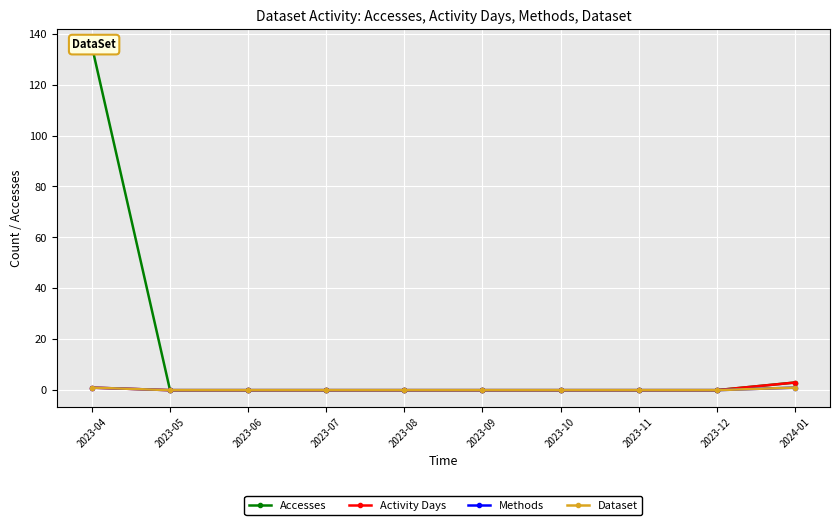

Reading right to left, transcribe all the data shown in this chart.

Accesses: 2024-01=3	2023-12=0	2023-11=0	2023-10=0	2023-09=0	2023-08=0	2023-07=0	2023-06=0	2023-05=0	2023-04=135
Activity Days: 2024-01=3	2023-12=0	2023-11=0	2023-10=0	2023-09=0	2023-08=0	2023-07=0	2023-06=0	2023-05=0	2023-04=1
Methods: 2024-01=1	2023-12=0	2023-11=0	2023-10=0	2023-09=0	2023-08=0	2023-07=0	2023-06=0	2023-05=0	2023-04=1
Dataset: 2024-01=1	2023-12=0	2023-11=0	2023-10=0	2023-09=0	2023-08=0	2023-07=0	2023-06=0	2023-05=0	2023-04=1